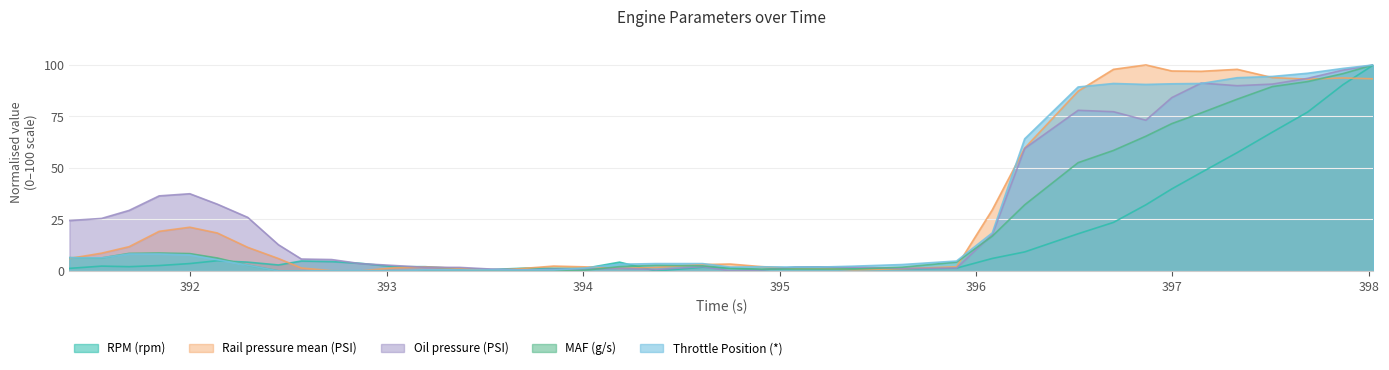

Which series has the largest range (max minus min)?

MAF (g/s)